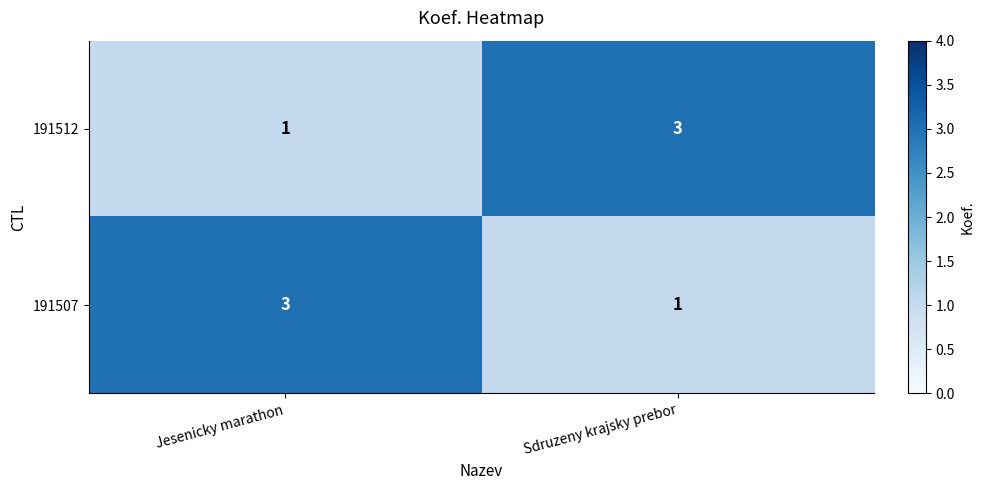

How many data points does each series have?

2